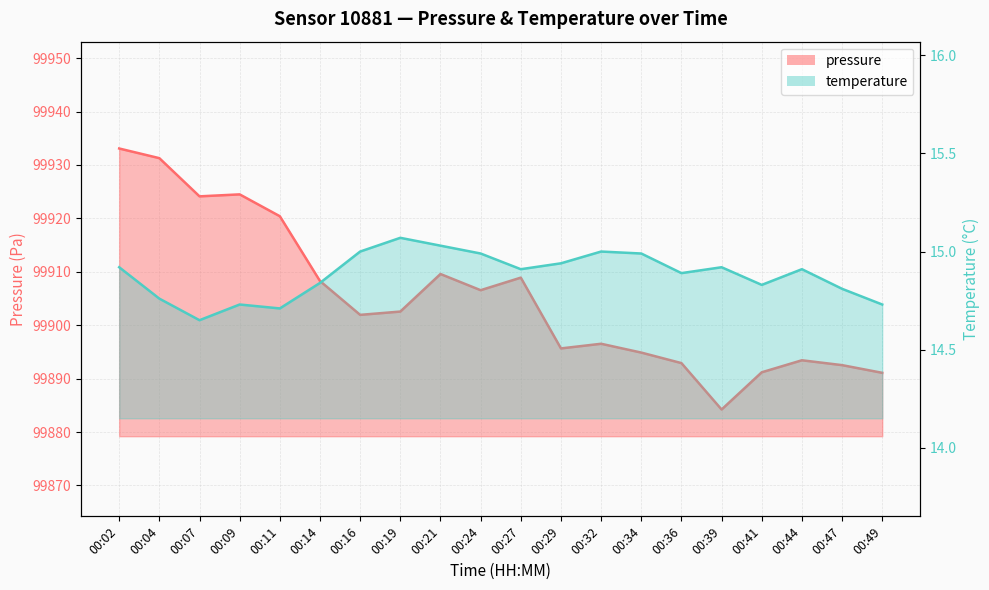

What is the difference between the maximum and minimum values in the pressure series?

48.9